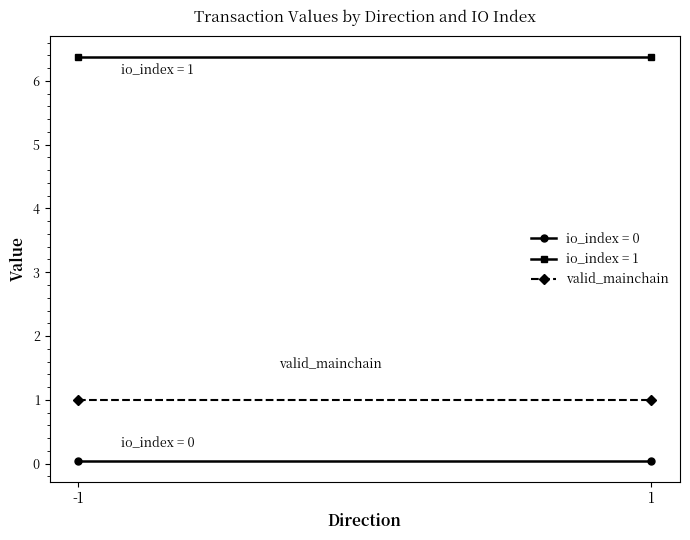

At which label is valid_mainchain closest to 1?

-1